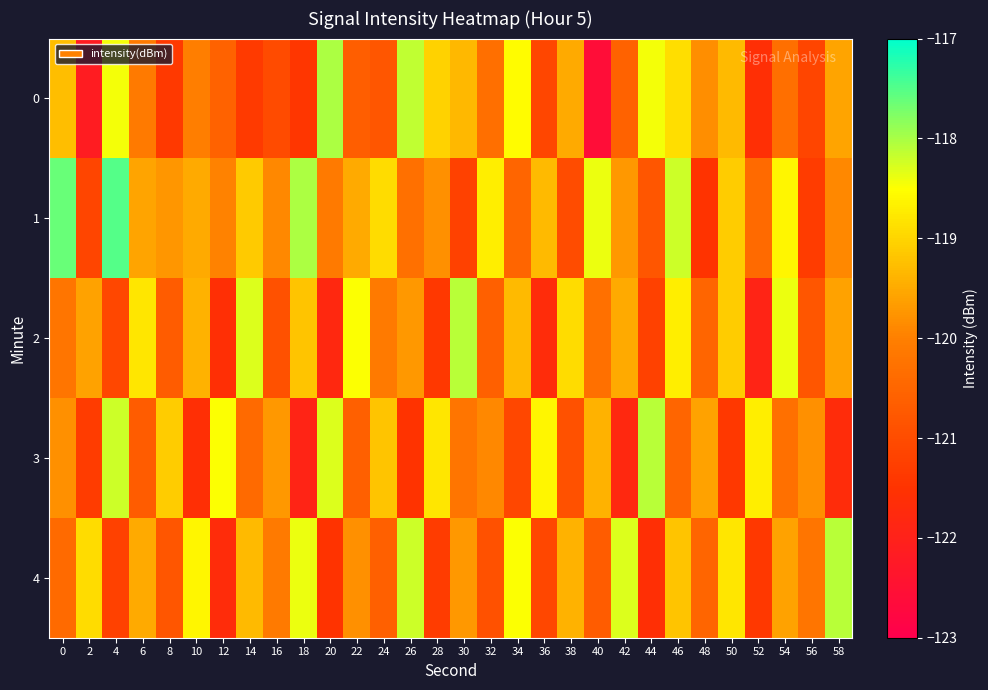

Reading left to right, what are all the values shown in this chart?

0: 0=-119.3	2=-122.1	4=-118.4	6=-120.1	8=-121.4	10=-120.0	12=-120.6	14=-121.3	16=-121.0	18=-121.4	20=-118.0	22=-120.6	24=-120.8	26=-118.1	28=-119.0	30=-119.3	32=-120.3	34=-118.5	36=-121.1	38=-119.5	40=-122.6	42=-120.6	44=-118.4	46=-118.9	48=-119.8	50=-119.3	52=-121.6	54=-120.3	56=-121.1	58=-119.6
1: 0=-117.6	2=-121.1	4=-117.5	6=-119.6	8=-119.7	10=-119.5	12=-120.0	14=-119.1	16=-119.9	18=-118.0	20=-120.1	22=-119.5	24=-118.9	26=-120.3	28=-119.8	30=-121.2	32=-118.7	34=-120.5	36=-119.3	38=-121.0	40=-118.4	42=-119.7	44=-120.8	46=-118.2	48=-121.5	50=-119.1	52=-120.4	54=-118.6	56=-121.3	58=-119.9
2: 0=-120.2	2=-119.6	4=-121.1	6=-118.8	8=-120.7	10=-119.4	12=-121.6	14=-118.3	16=-120.9	18=-119.2	20=-121.8	22=-118.5	24=-120.1	26=-119.7	28=-121.4	30=-118.1	32=-120.6	34=-119.3	36=-121.7	38=-118.9	40=-120.3	42=-119.5	44=-121.2	46=-118.7	48=-120.5	50=-119.1	52=-121.9	54=-118.4	56=-120.8	58=-119.6
3: 0=-119.8	2=-121.3	4=-118.2	6=-120.7	8=-119.1	10=-121.6	12=-118.5	14=-120.4	16=-119.7	18=-121.9	20=-118.3	22=-120.6	24=-119.2	26=-121.5	28=-118.8	30=-120.2	32=-119.9	34=-121.1	36=-118.6	38=-120.9	40=-119.4	42=-121.8	44=-118.1	46=-120.5	48=-119.6	50=-121.4	52=-118.7	54=-120.3	56=-119.8	58=-121.7
4: 0=-120.4	2=-118.9	4=-121.2	6=-119.5	8=-120.8	10=-118.6	12=-121.7	14=-119.3	16=-120.1	18=-118.4	20=-121.5	22=-119.8	24=-120.6	26=-118.2	28=-121.3	30=-119.7	32=-120.9	34=-118.5	36=-121.1	38=-119.4	40=-120.7	42=-118.3	44=-121.6	46=-119.2	48=-120.5	50=-118.8	52=-121.4	54=-119.6	56=-120.2	58=-118.1